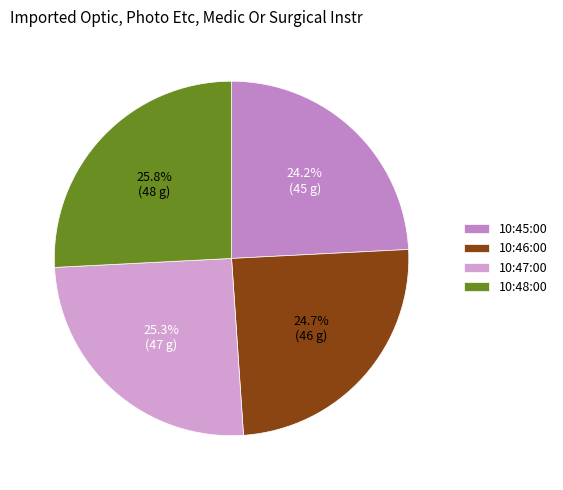

Is it true that 10:45:00 is 35% of the pie?

False